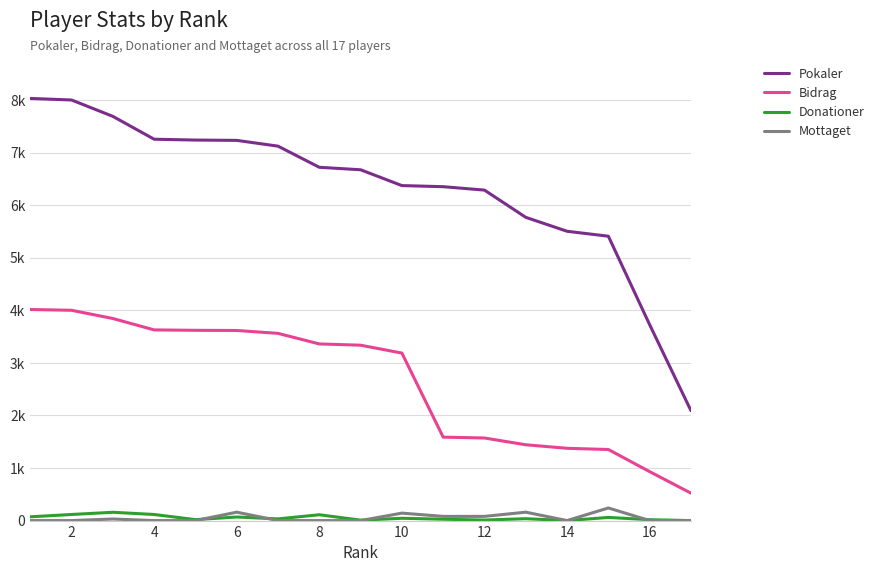

Which series has the largest range (max minus min)?

Pokaler